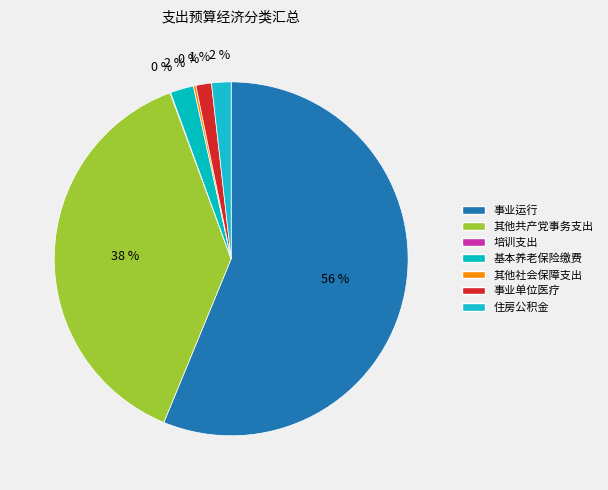

Rank the categories by value from lowest to highest.

培训支出, 其他社会保障和就业支出, 事业单位医疗, 住房公积金, 机关事业单位基本养老保险缴费支出, 其他共产党事务支出, 事业运行